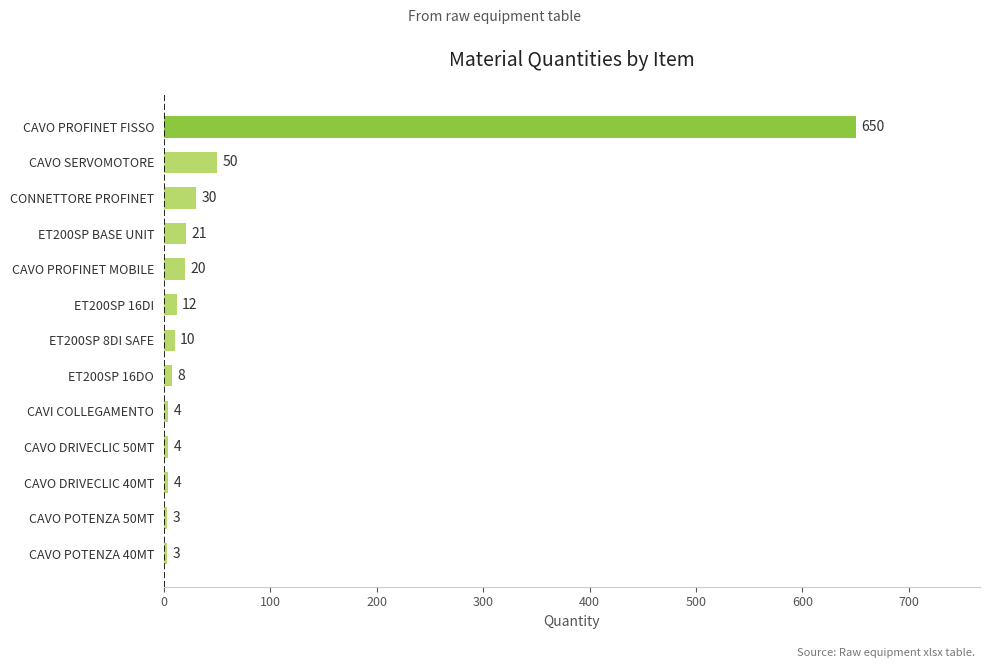

Approximately how many times larger is the value at CAVO SERVOMOTORE compared to CAVO POTENZA 50MT?

16.7